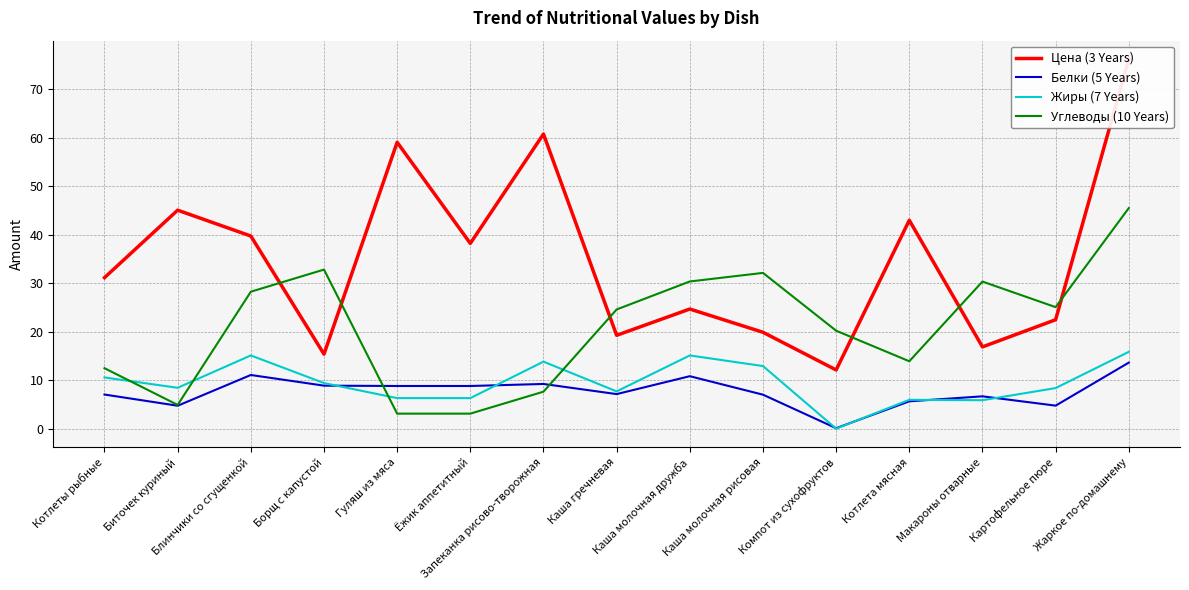

What is the difference between the highest and lowest values at Запеканка рисово-творожная?

53.1